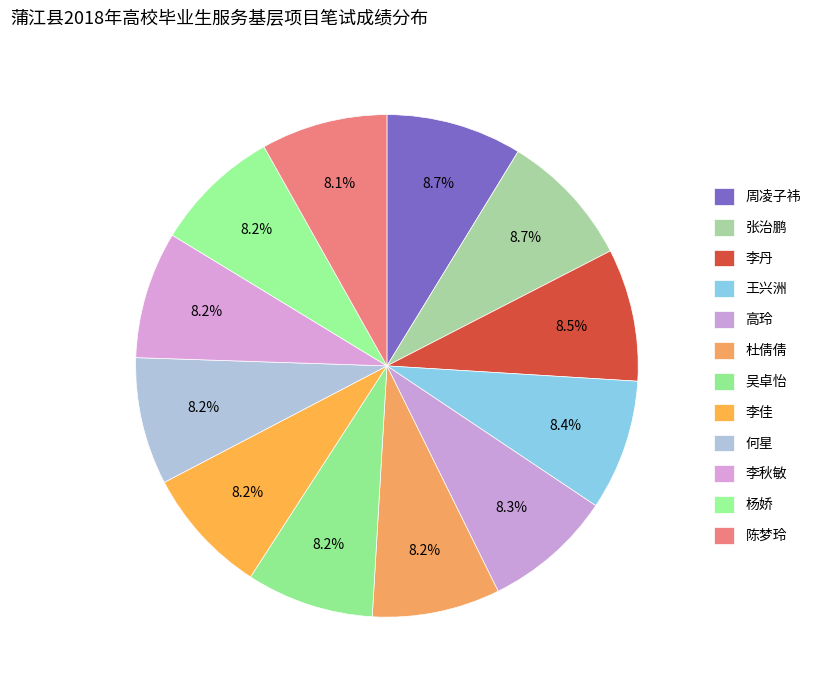

Which slice is the smallest?

陈梦玲